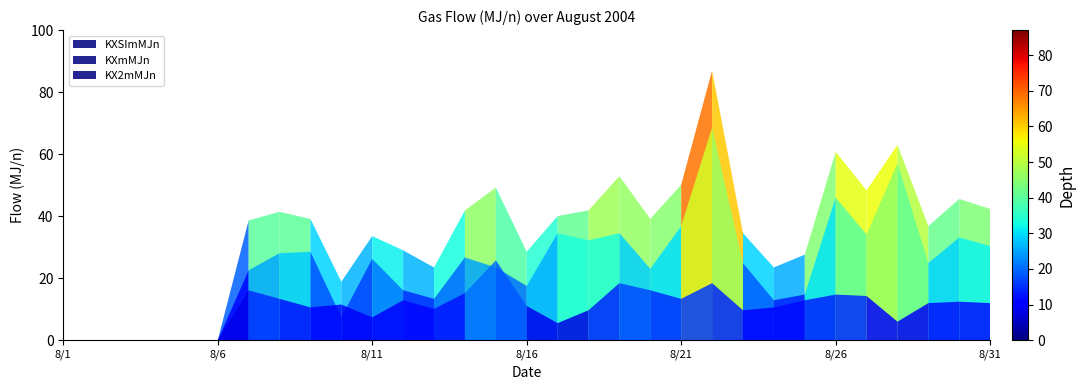

What is the difference between the maximum and minimum values in the KXmMJn series?

68.6